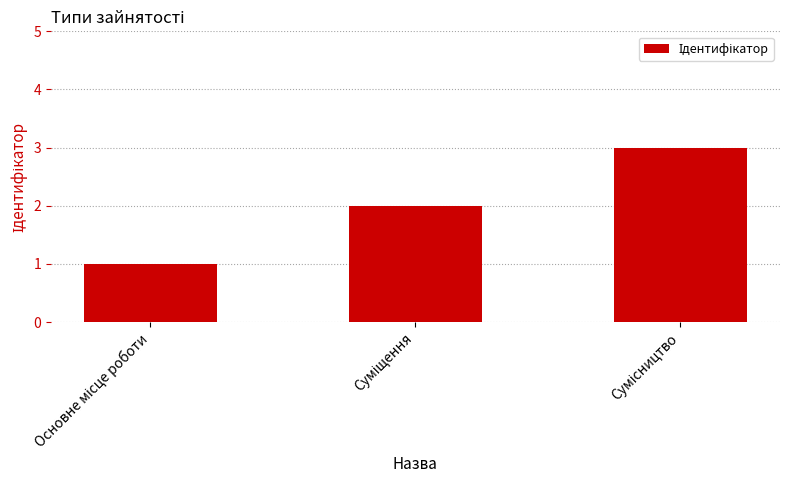

What is the sum of all values?

6